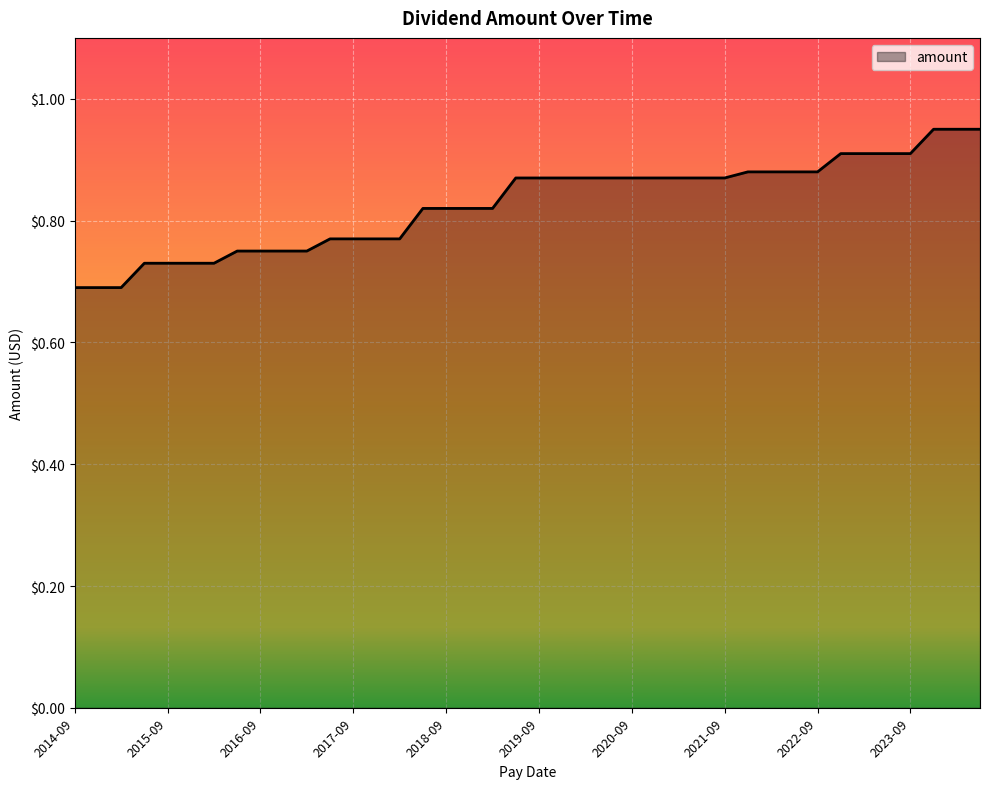

What is the greatest value displayed?

0.9